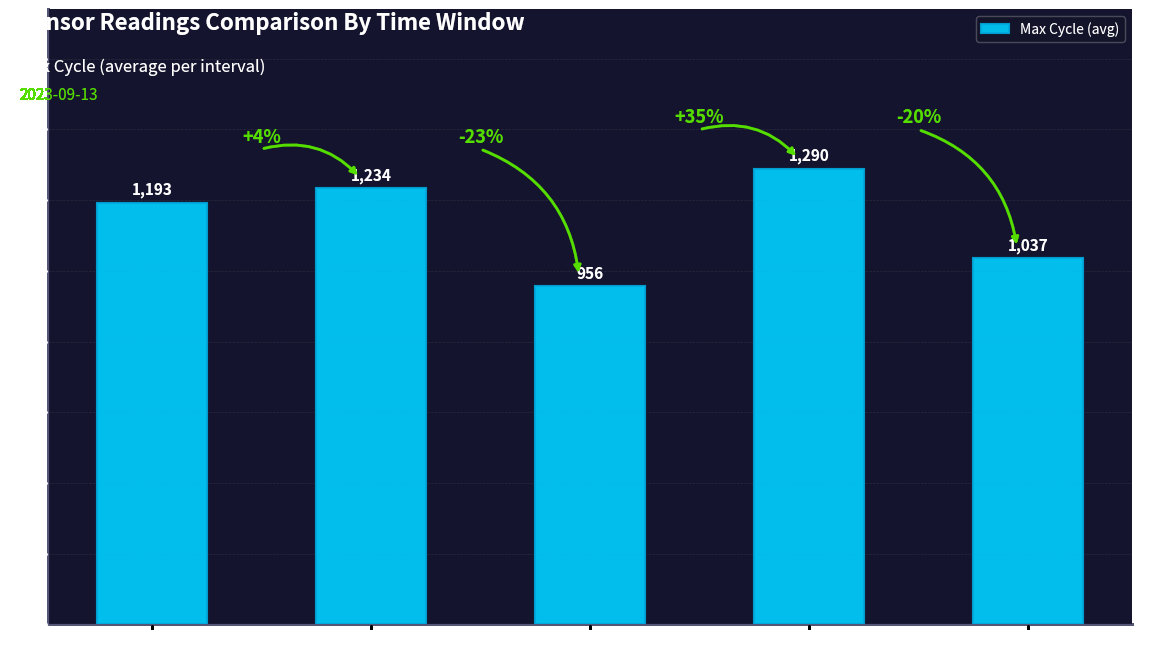

The value at 00:21–00:29 is 956.5. True or false?

True